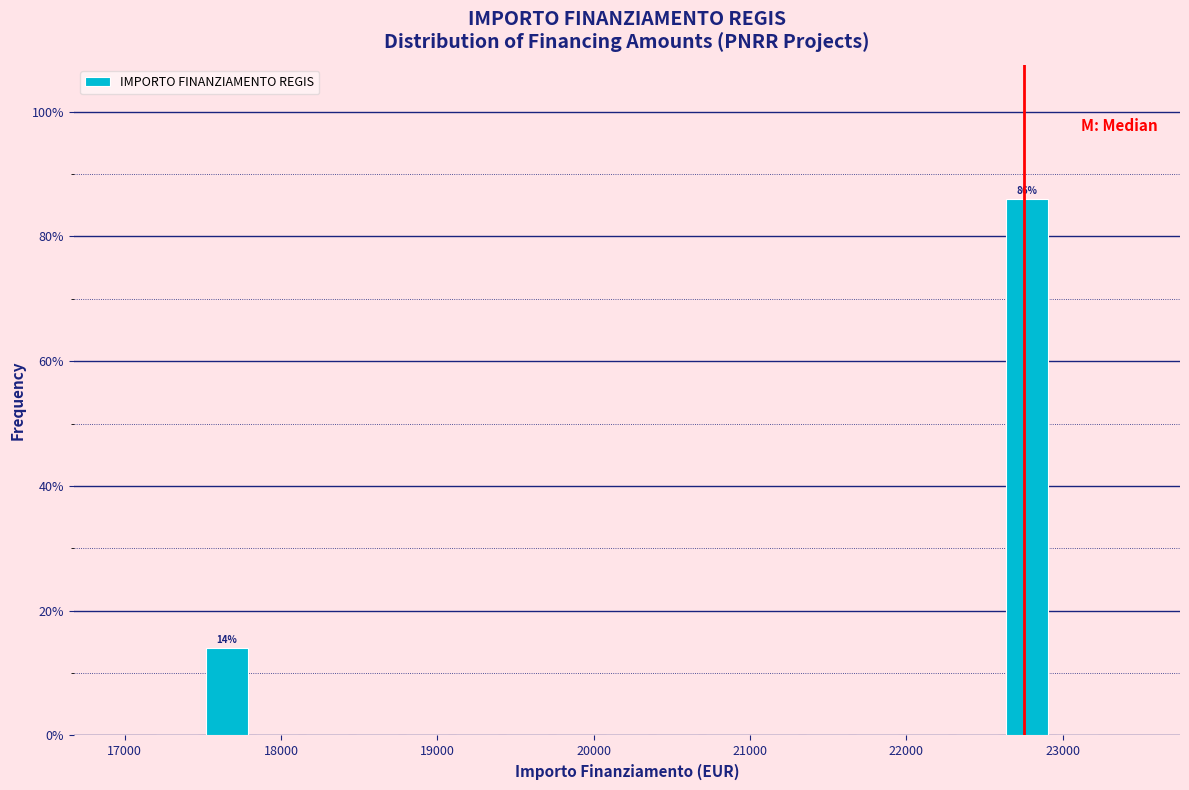

Around what value on the x-axis is the tallest bar? Give the approximate position of its centre, as read against the axis.

22800